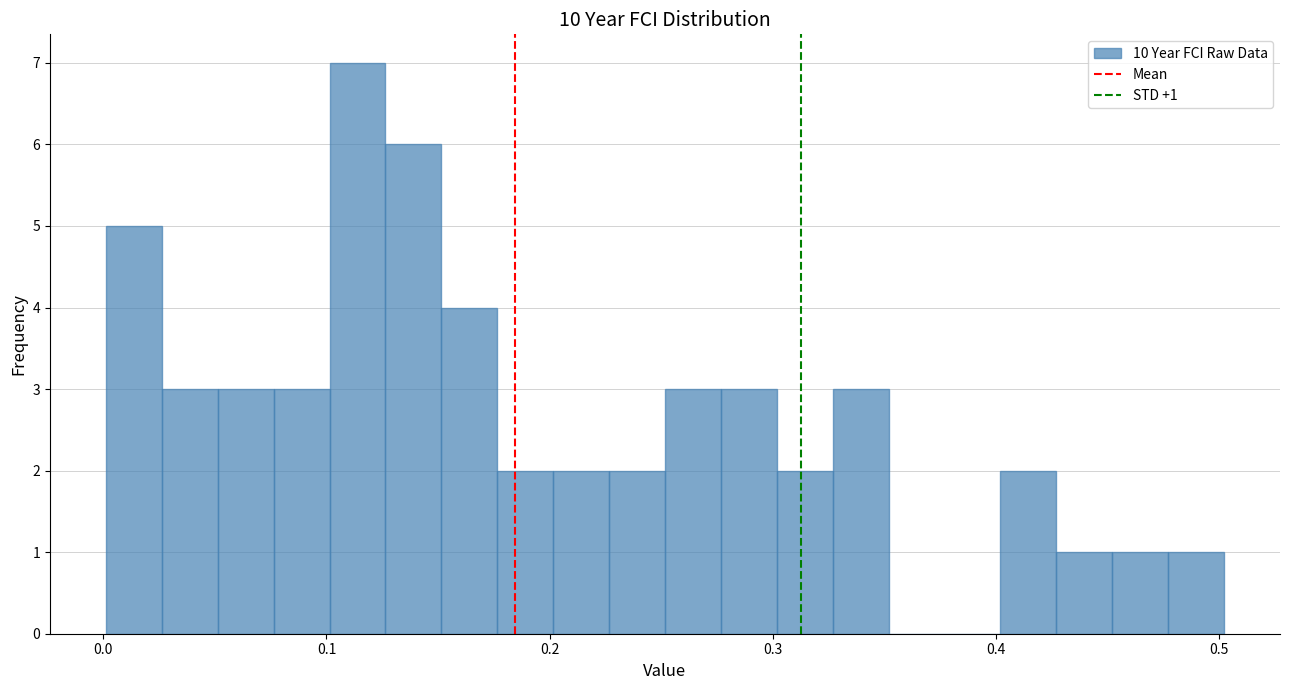

Around what value on the x-axis is the tallest bar? Give the approximate position of its centre, as read against the axis.

0.11